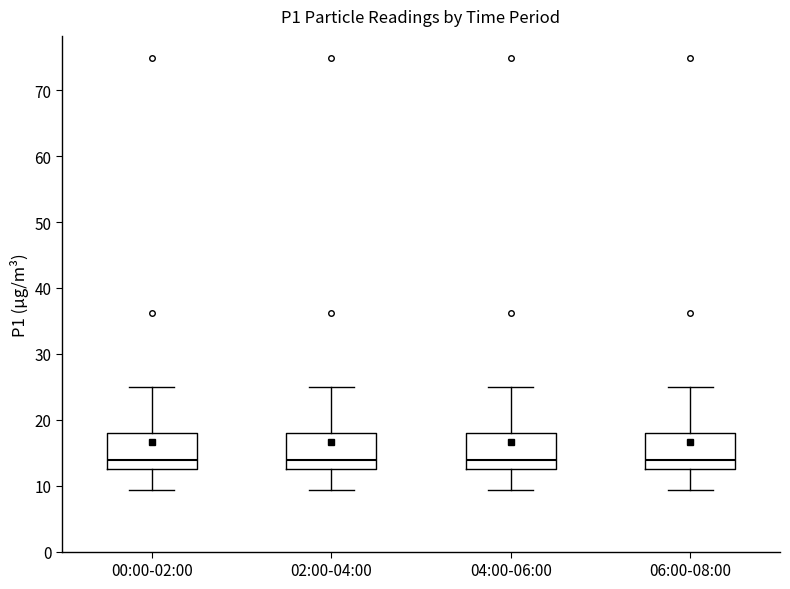

Where is the upper edge of the box for 02:00-04:00 on the y-axis? The values are not printed on the chart, so give them approximately, as read against the axis.

18